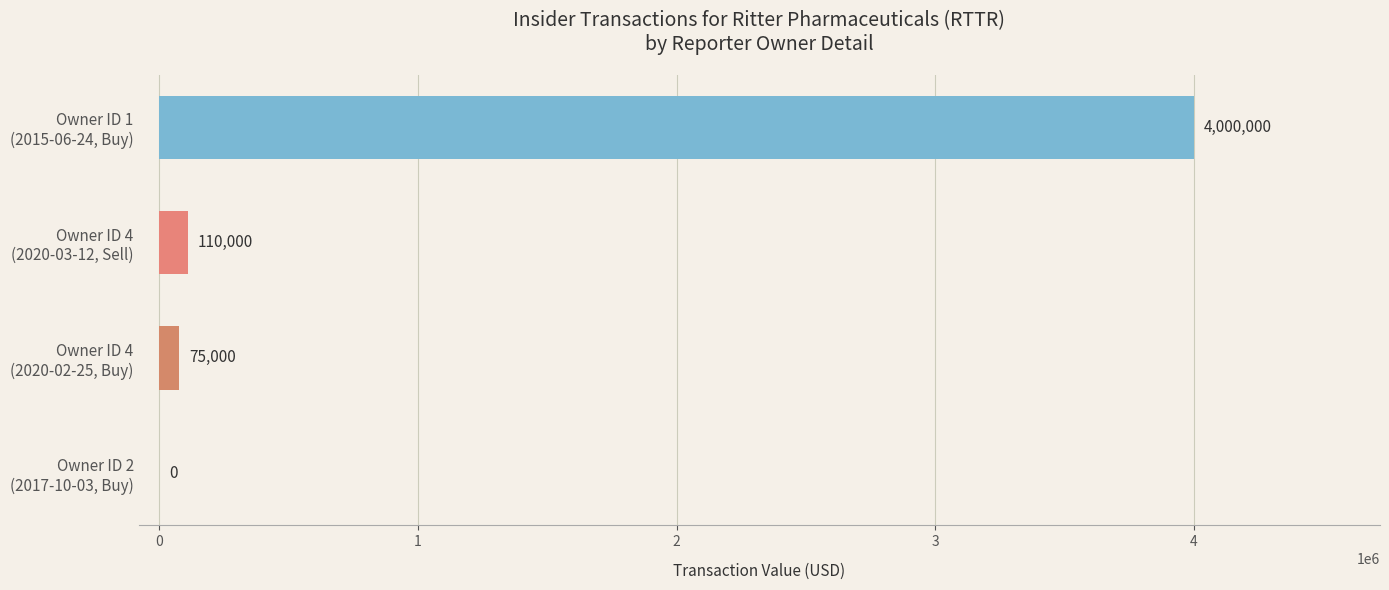

Are the bars horizontal?

Yes